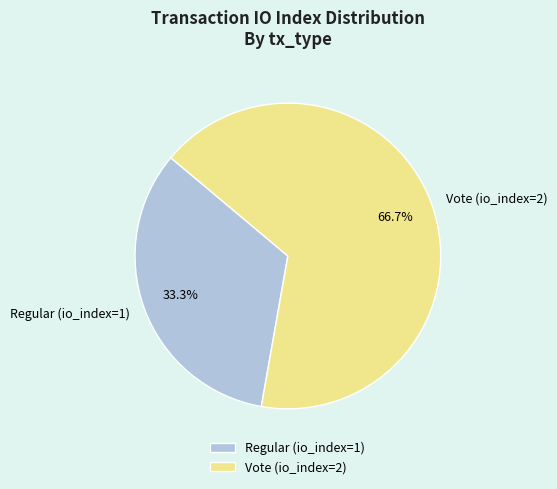

To the nearest percent, what percentage of the pie is Regular (io_index=1)?

33%